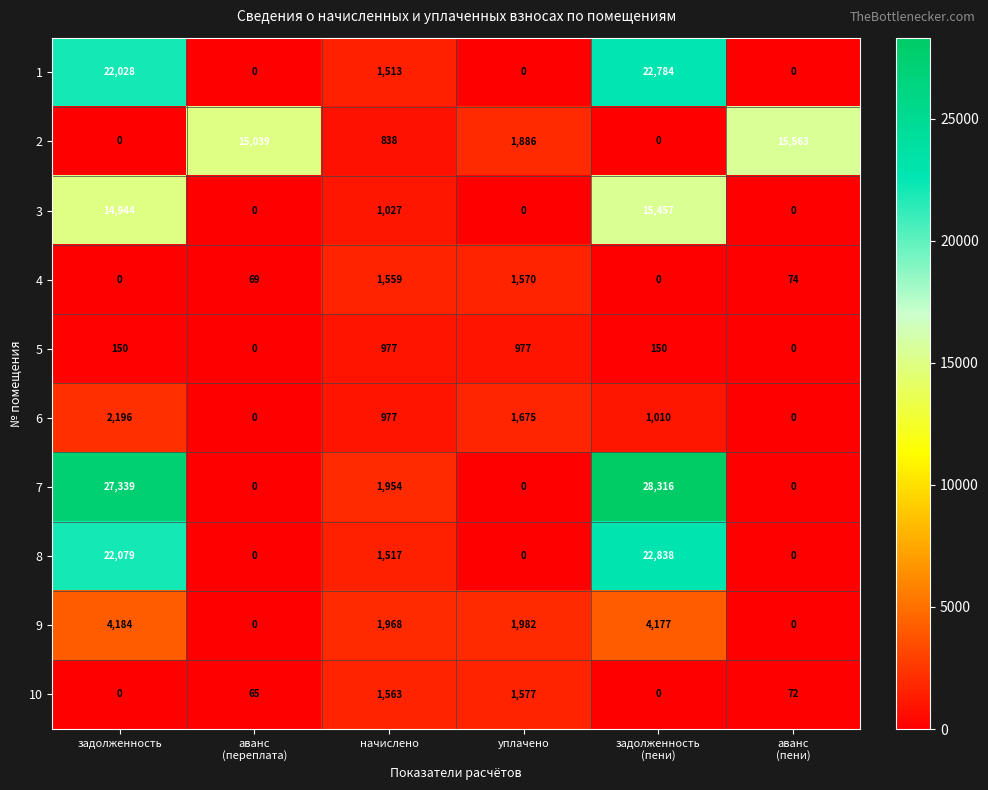

What is the sum of all 9 values?

12311